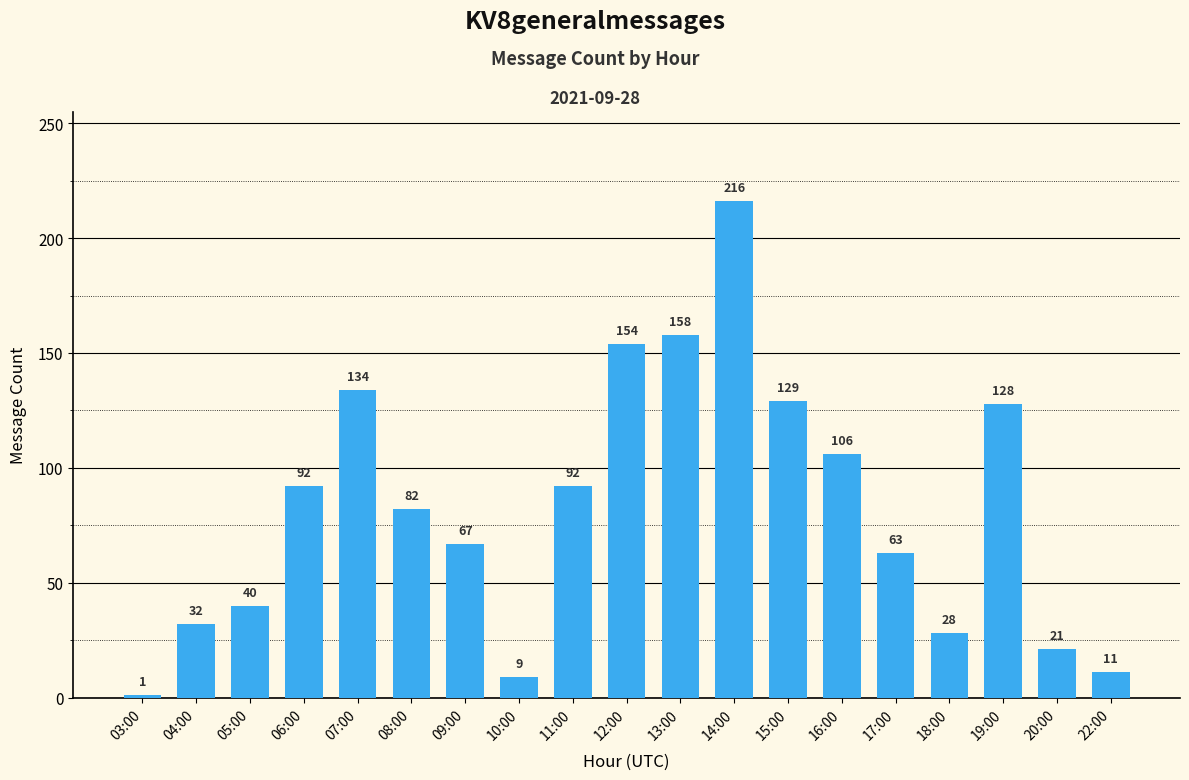

Are the bars grouped side by side (vs. stacked)?

No